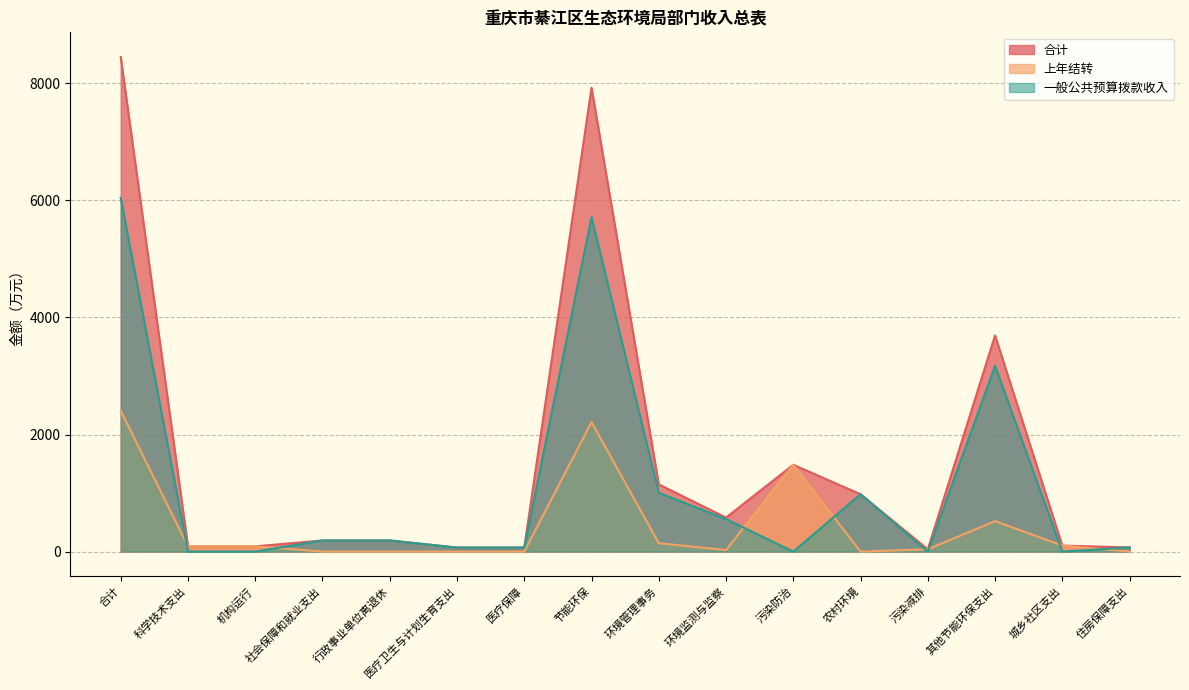

How many lines are shown in the chart?

3